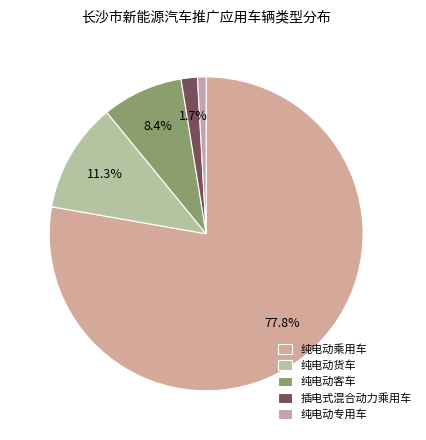

Which has a higher value, 纯电动货车 or 插电式混合动力乘用车?

纯电动货车